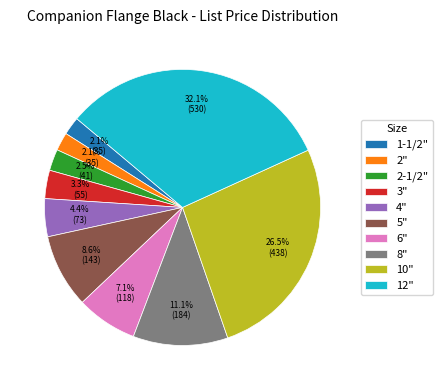

The 12" slice represents 32% of the pie. True or false?

True